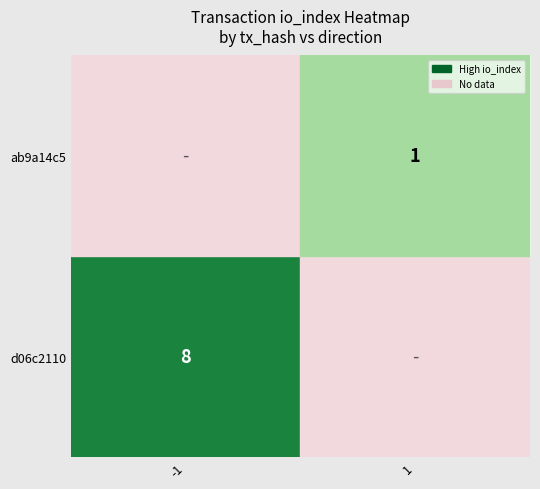

At which label is d06c2110 closest to 3?

1